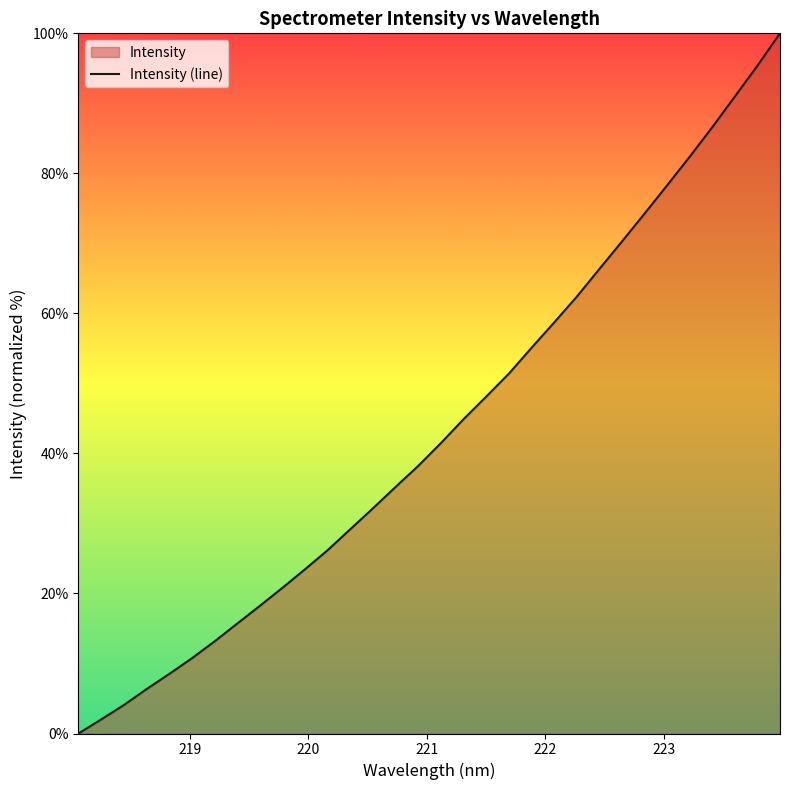

True or false: the data has more than 0 interior local peaks.

False